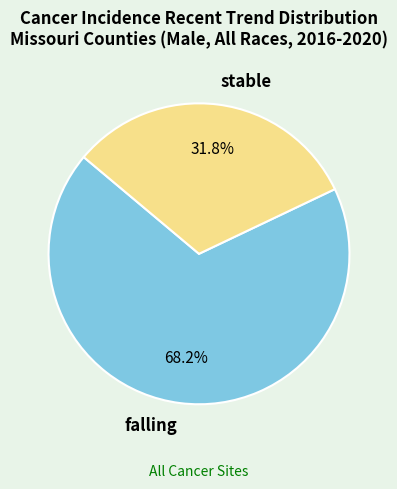

To the nearest percent, what is the difference between the largest and smallest slice percentages?

36%